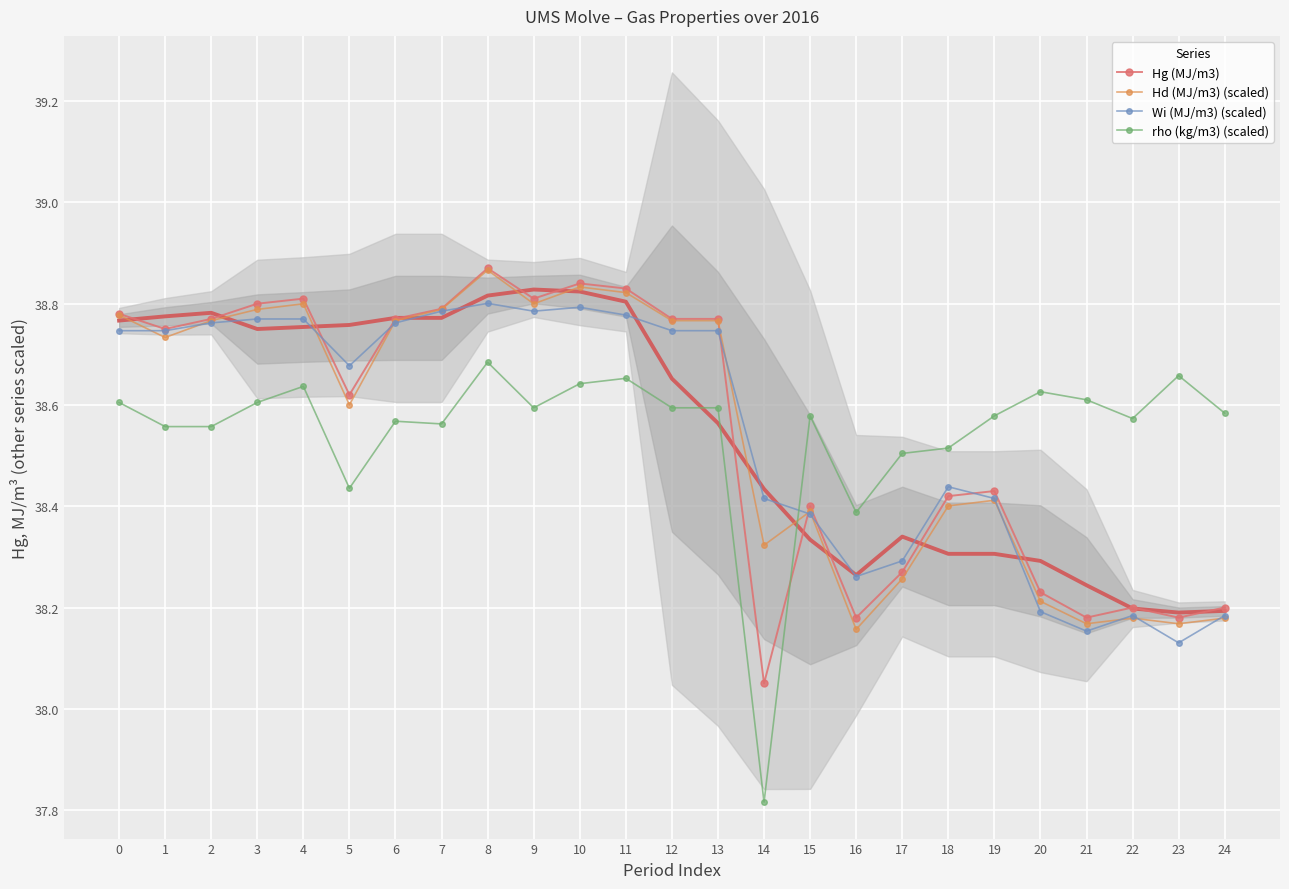

Which series ends up on top after the final intersection of Wi (MJ/m3) (scaled) and rho (kg/m3) (scaled)?

rho (kg/m3) (scaled)